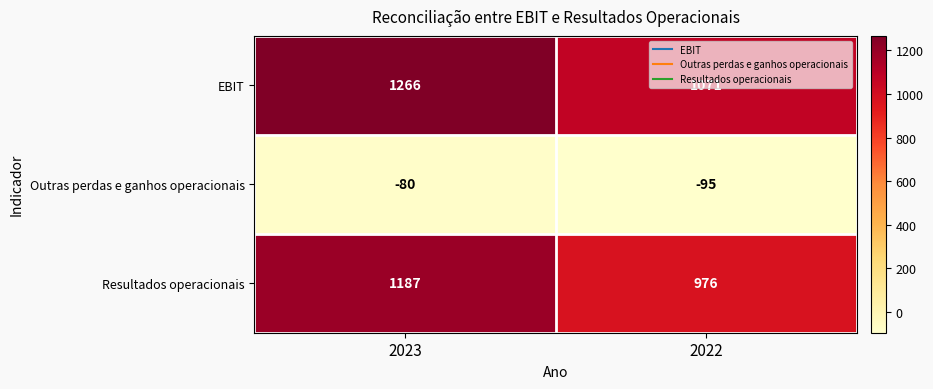

What is the difference between the Outras perdas e ganhos operacionais values at 2023 and 2022?

15